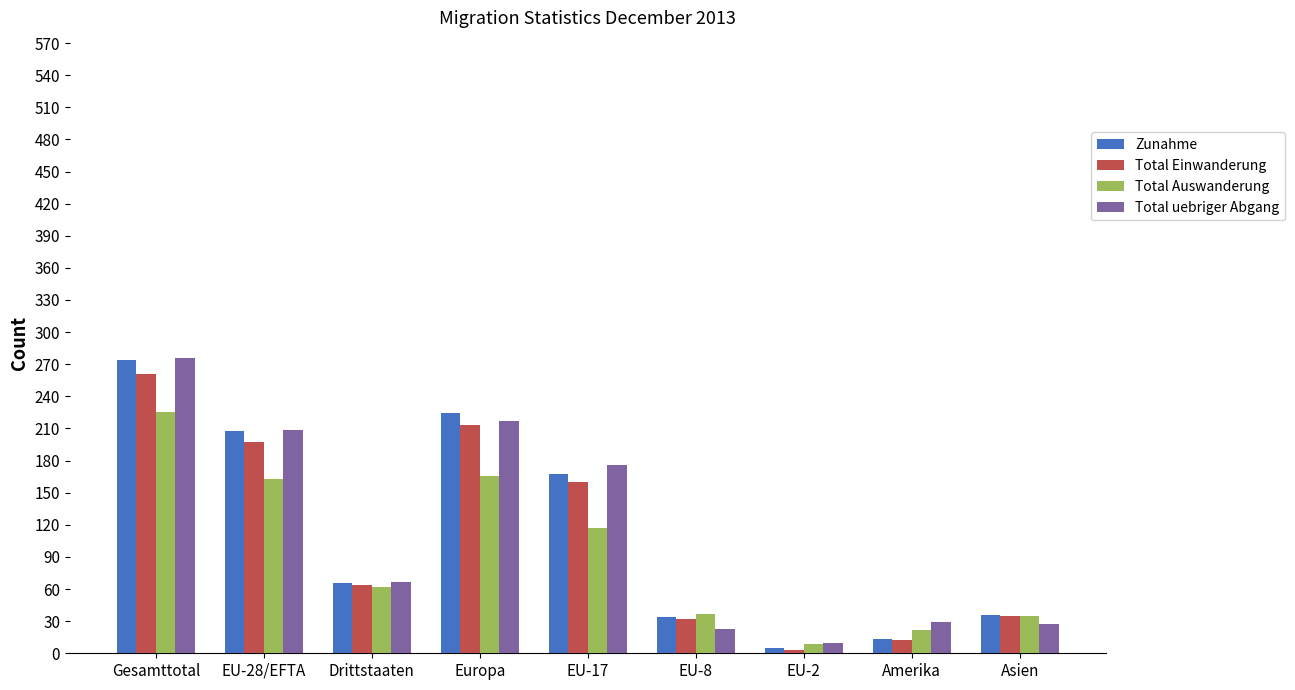

How many bars are there in total?

36